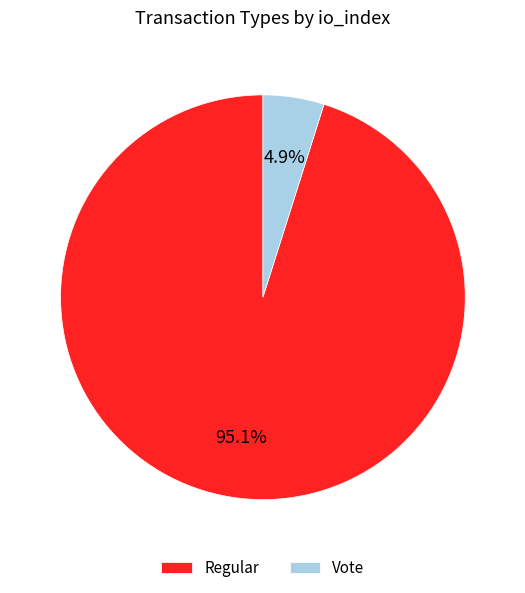

Does Vote represent more than half of the total?

No